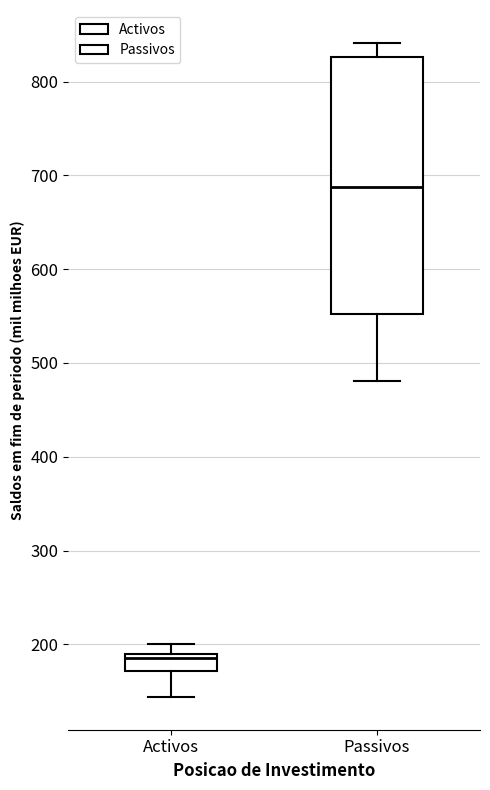

Reading left to right, read every box against the y-axis: the position of its median line, the range the box covers, and the ends of its whiskers. The values are not printed on the chart, so give them approximately, as read against the axis.

Activos: median 190 (just below the box's upper edge), box 170 to 190, whiskers 140 to 200
Passivos: median 690, box 550 to 830, whiskers 480 to 840